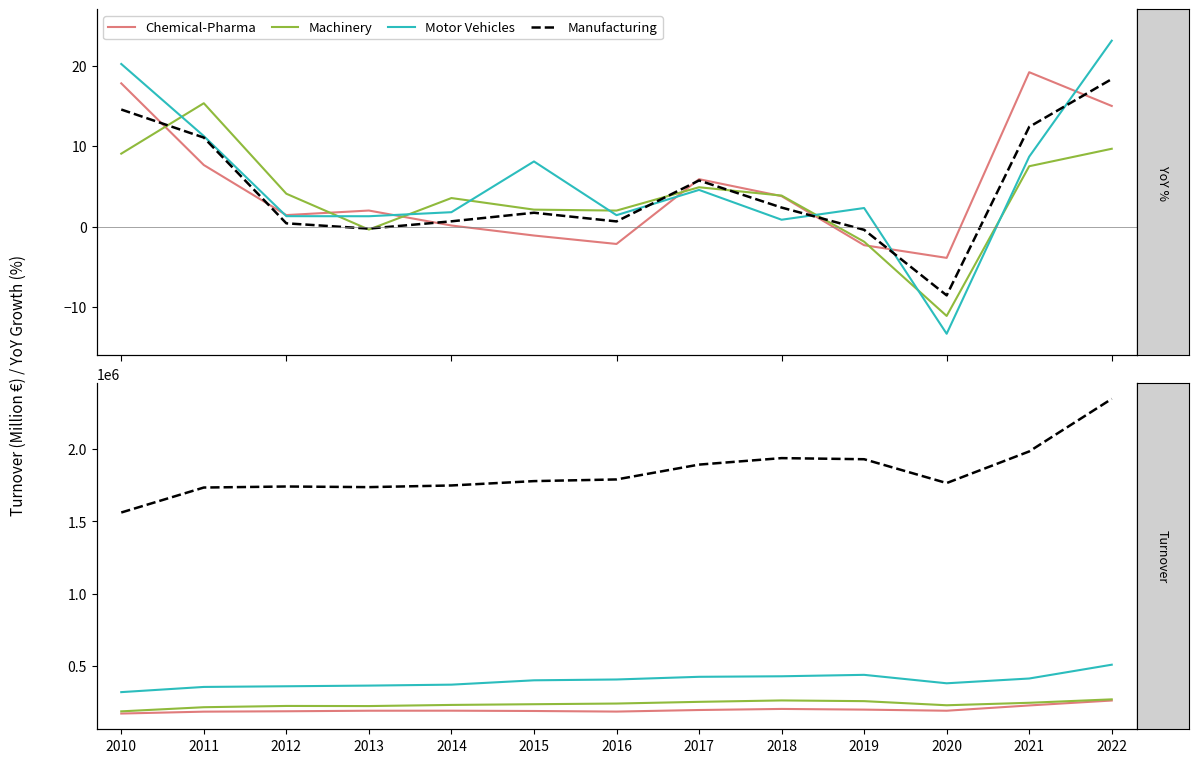

What is the lowest value of the Motor Vehicles series?

319259.0